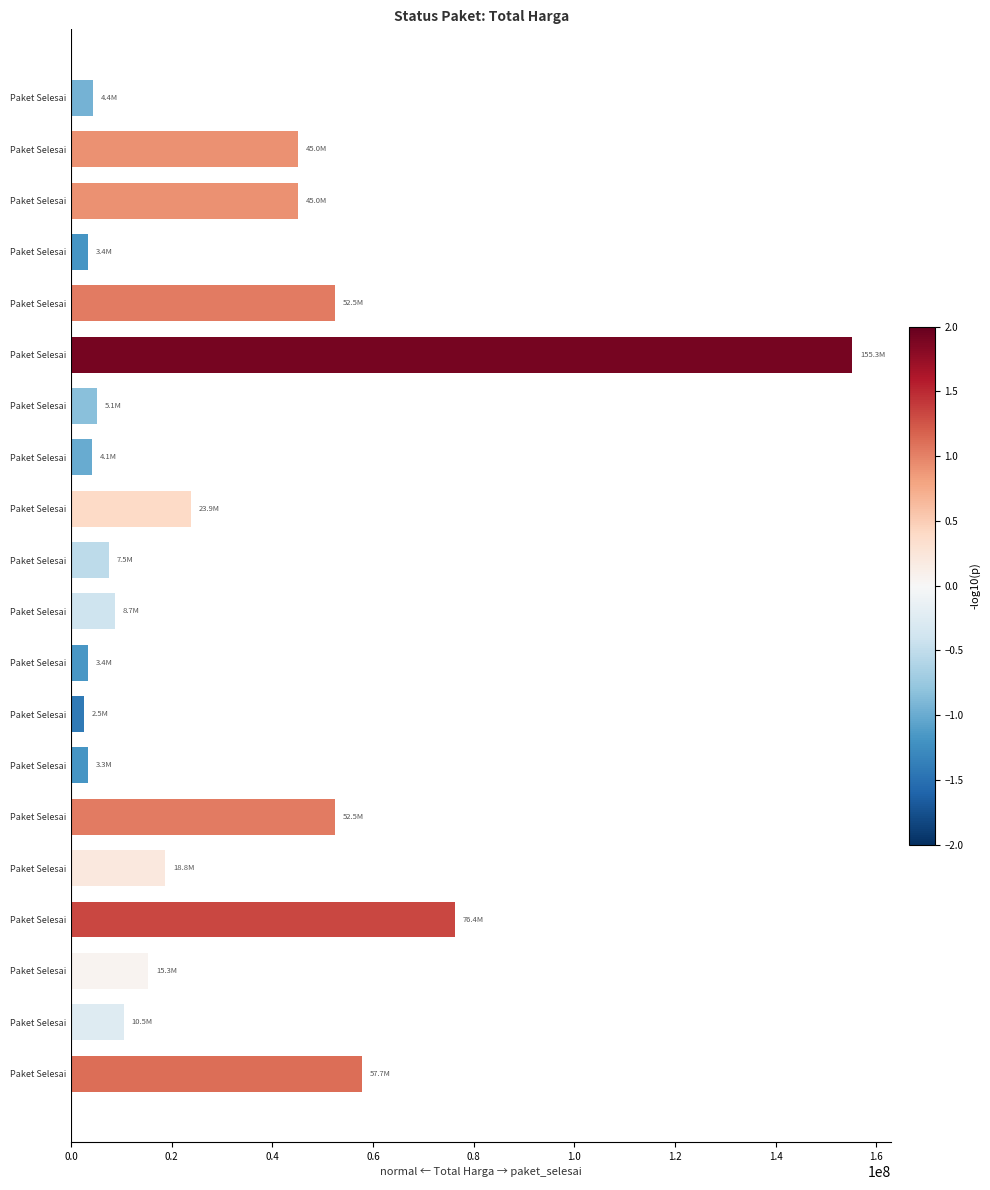

What is the difference between the maximum and minimum values?

152800000